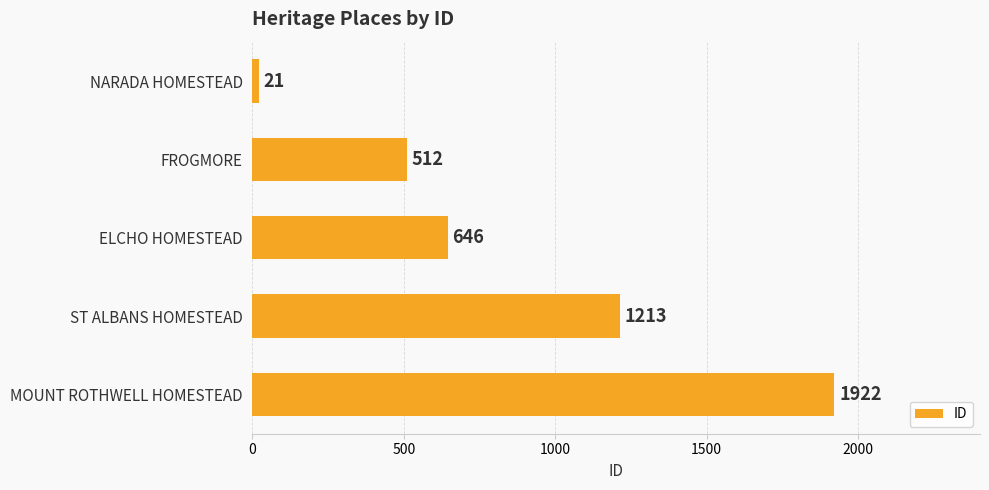

How many data points are less than 646?

2